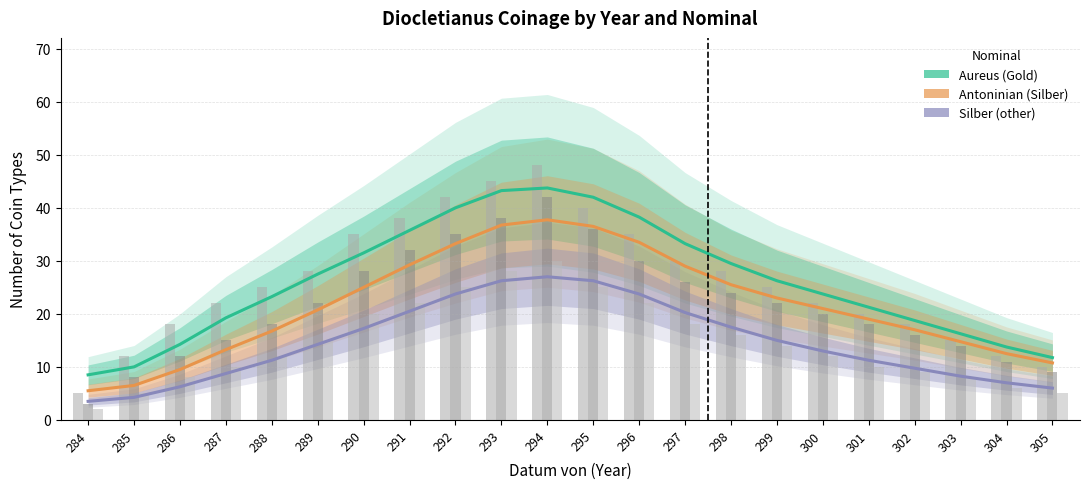

Is it true that Antoninian equals 28.7 at 301?

False